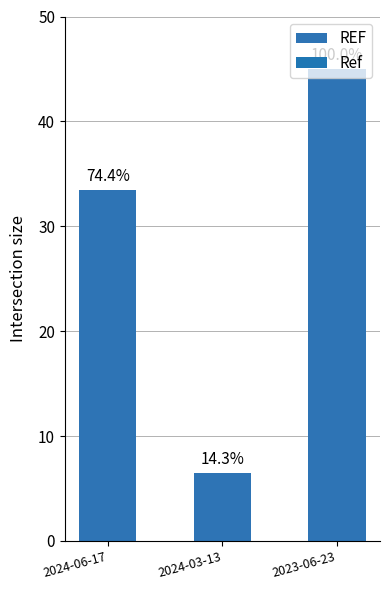

At which category does the chart reach its minimum across all series?

2024-03-13